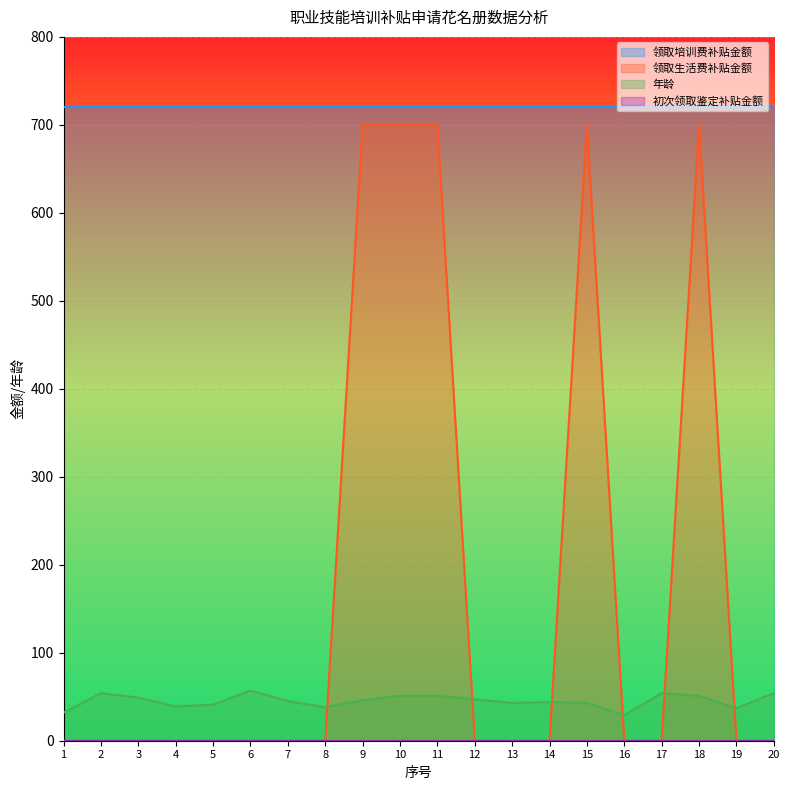

In 年龄, how many points are higher than both neighbors (excluding endpoints)?

4